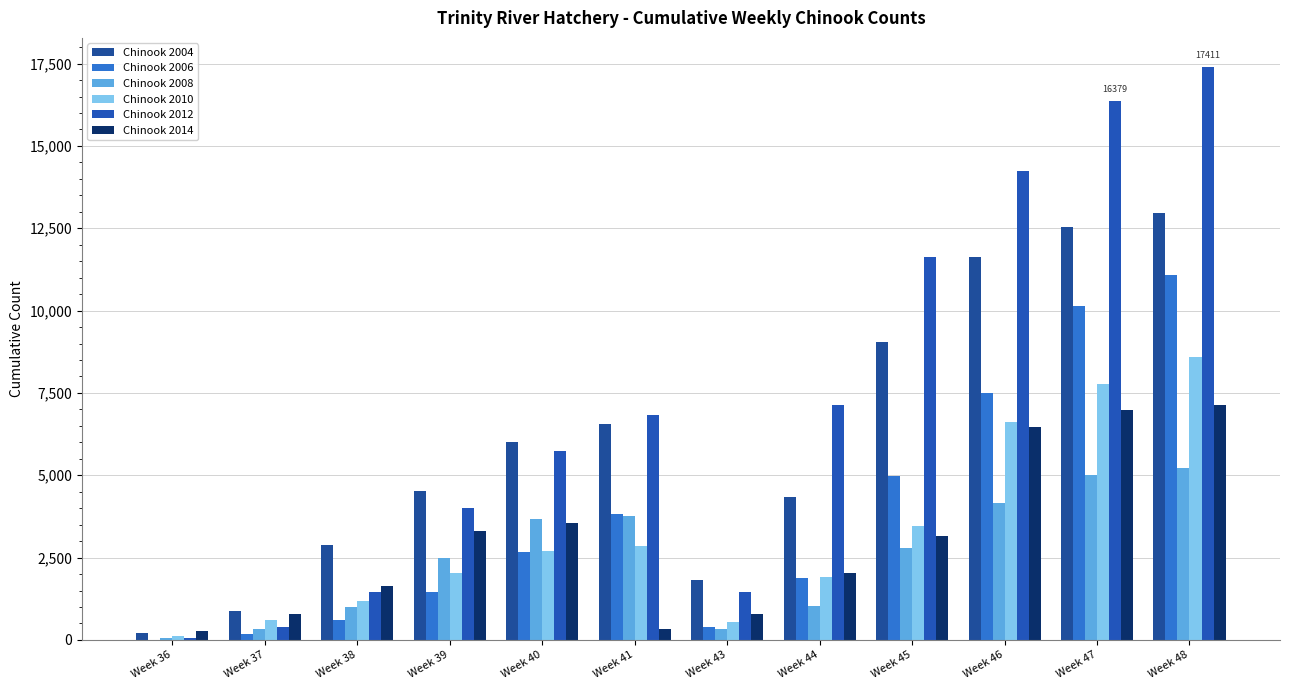

What is the spread (max minus min) of values at Week 41?

6490